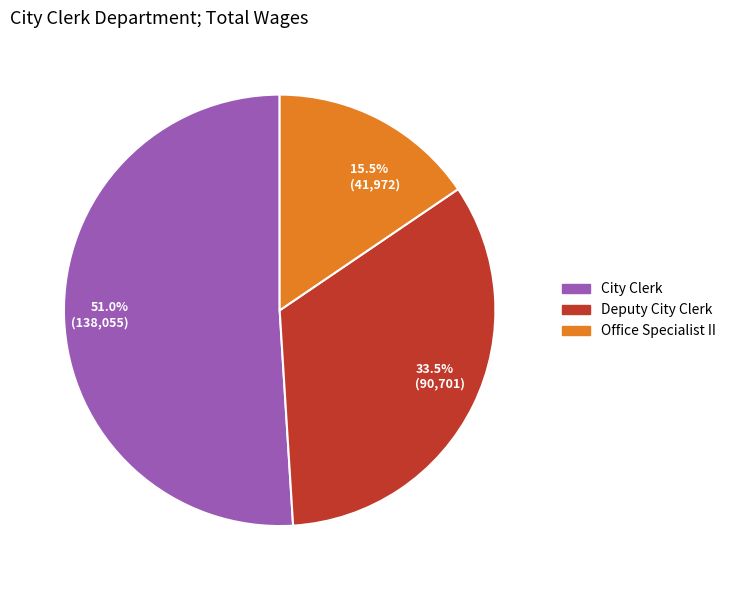

Rank the categories by value from lowest to highest.

Office Specialist II, Deputy City Clerk, City Clerk